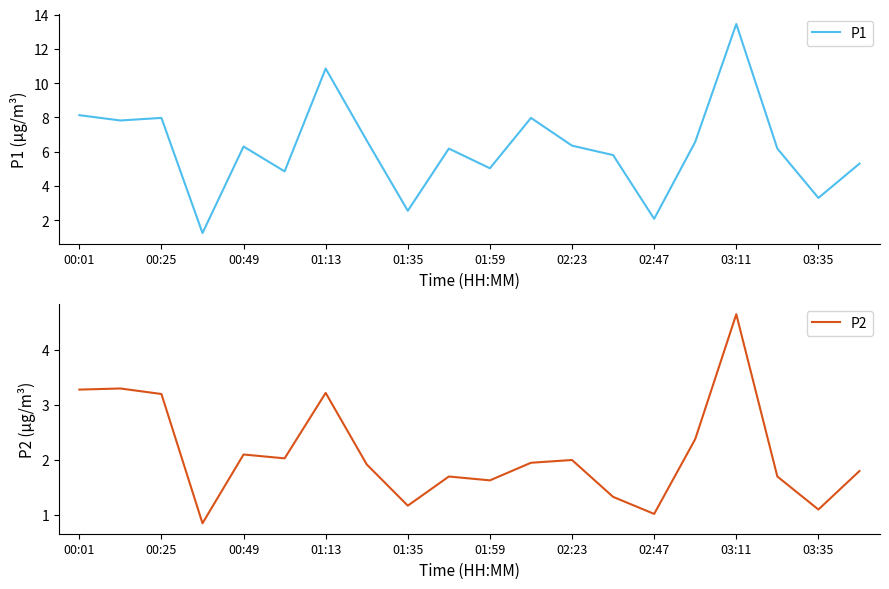

What are all the series names shown in the legend?

P1, P2